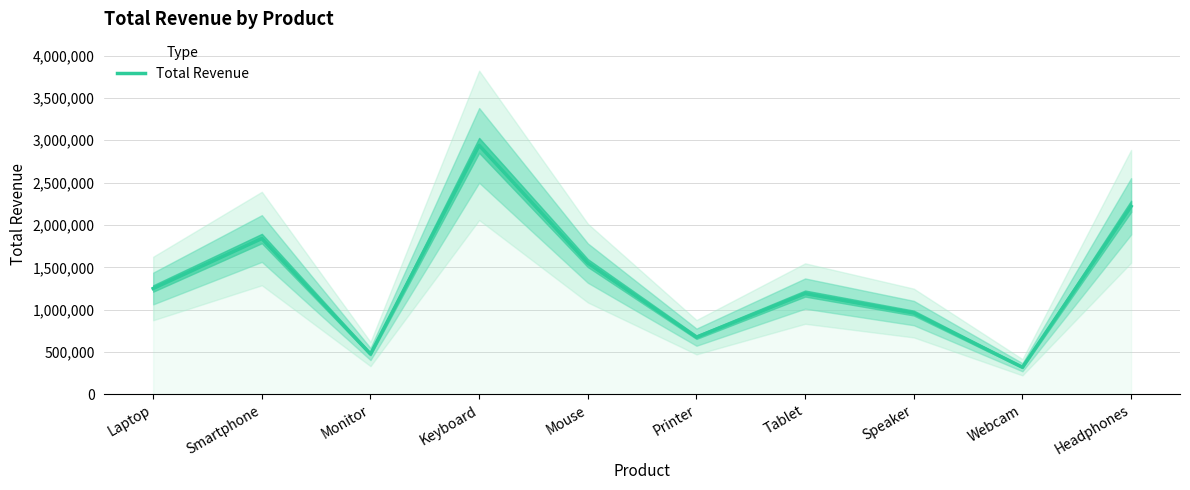

Count the number of categories in the chart.

10